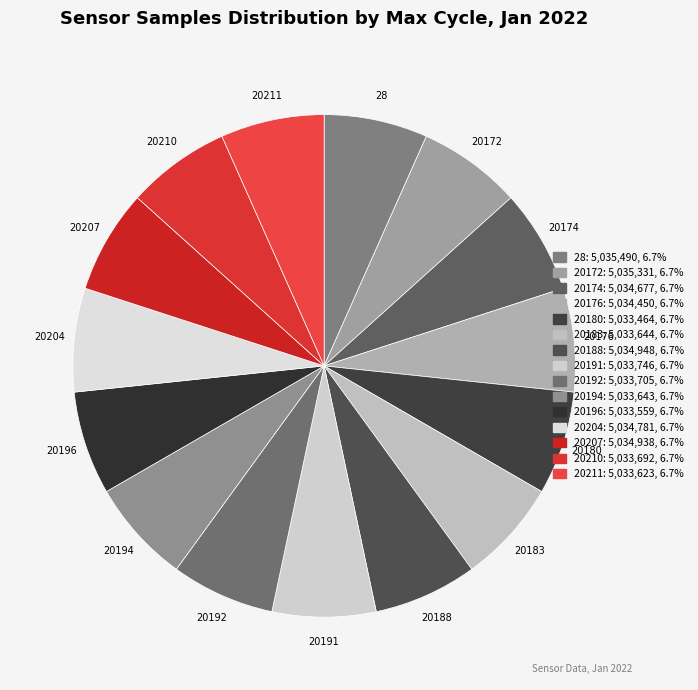

How many segments does this pie chart have?

15